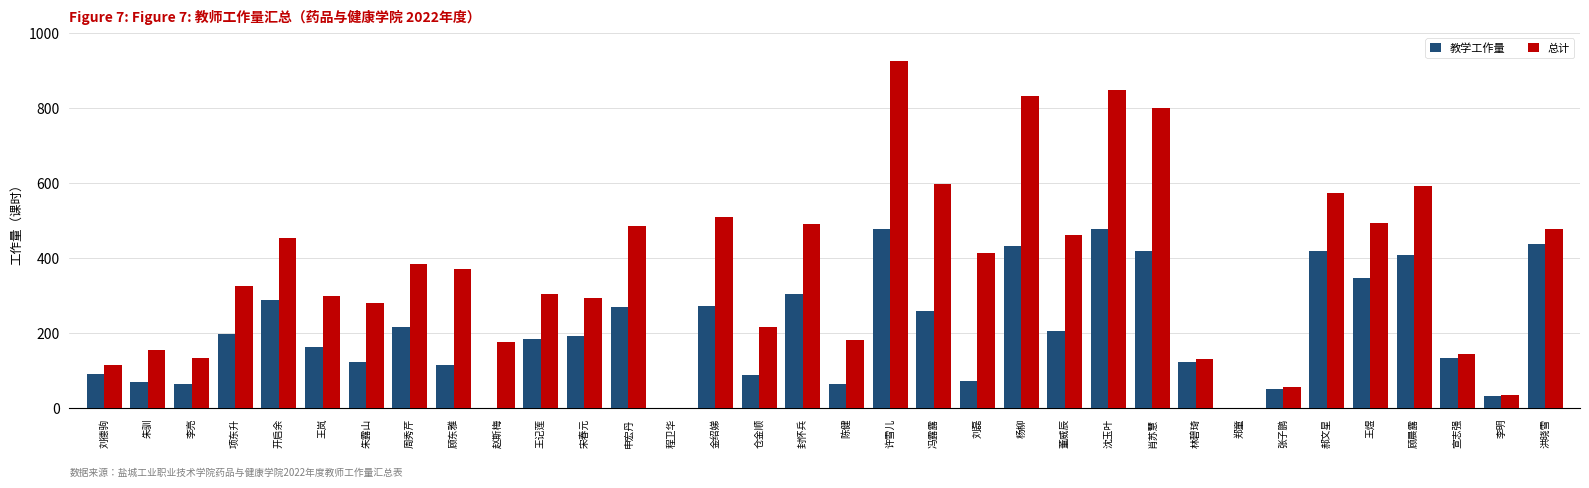

How many data points in 总计 are above 369?

17